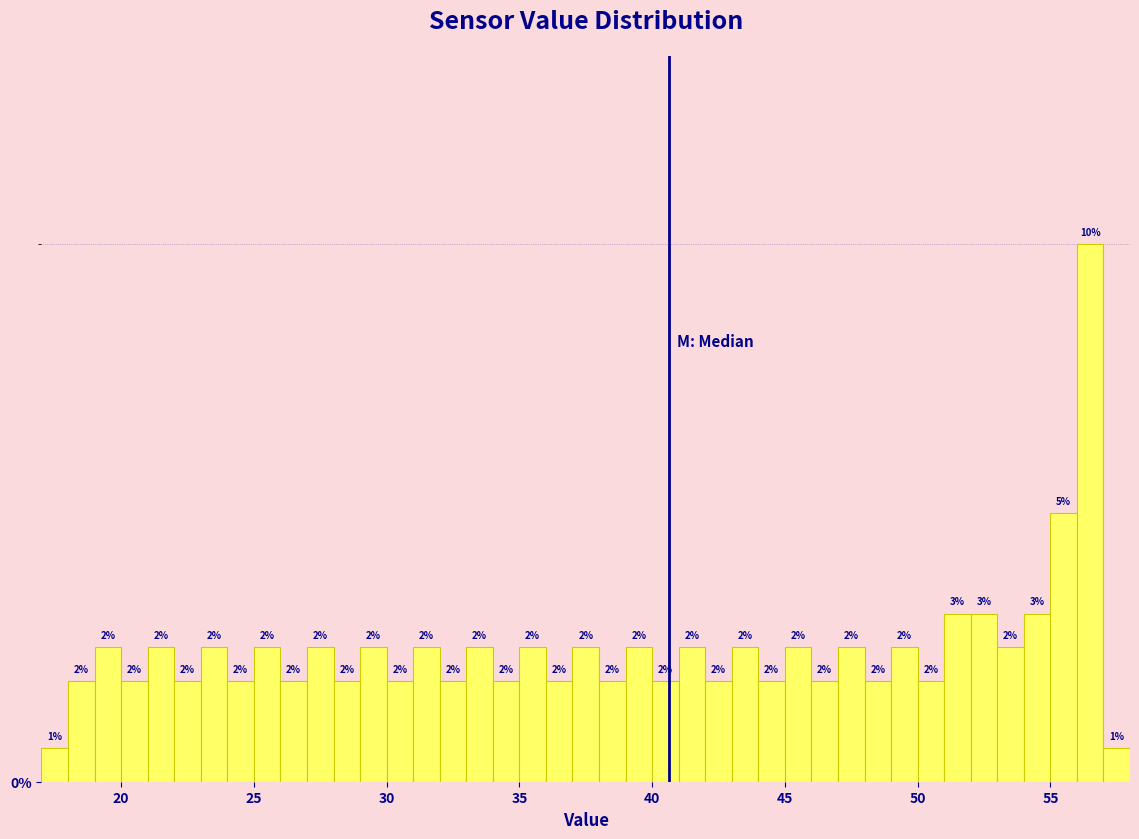

Read against the x-axis, roughly where is the centre of the tallest bar?

56.5